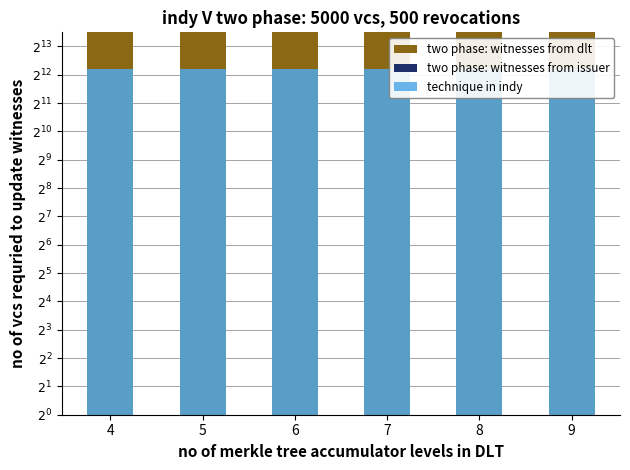

At 9, list the series in order from largest to smallest.

two phase: witnesses from dlt, two phase: witnesses from issuer, technique in indy